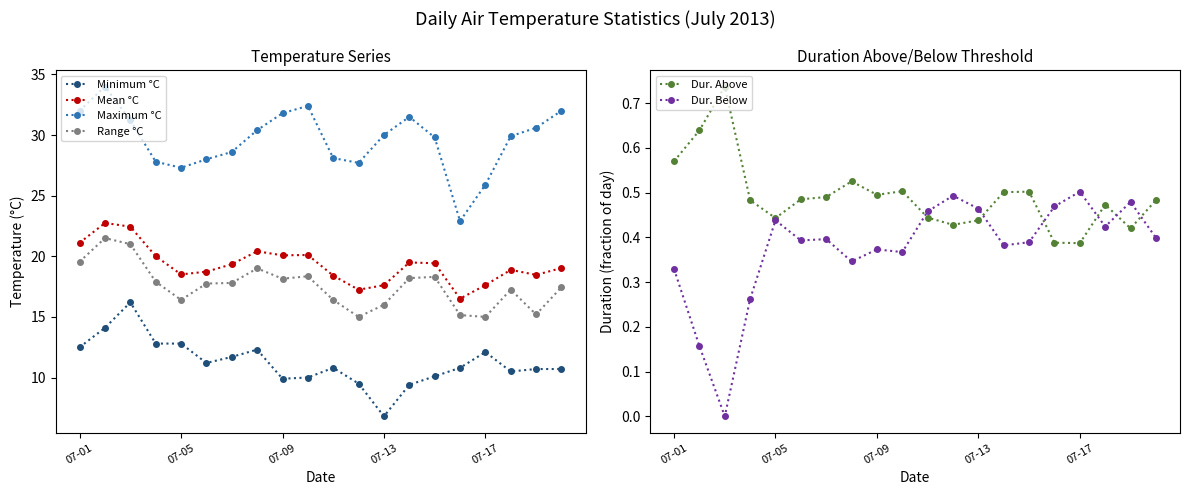

Is it true that Mean °C equals 31.3 at 07-05?

False